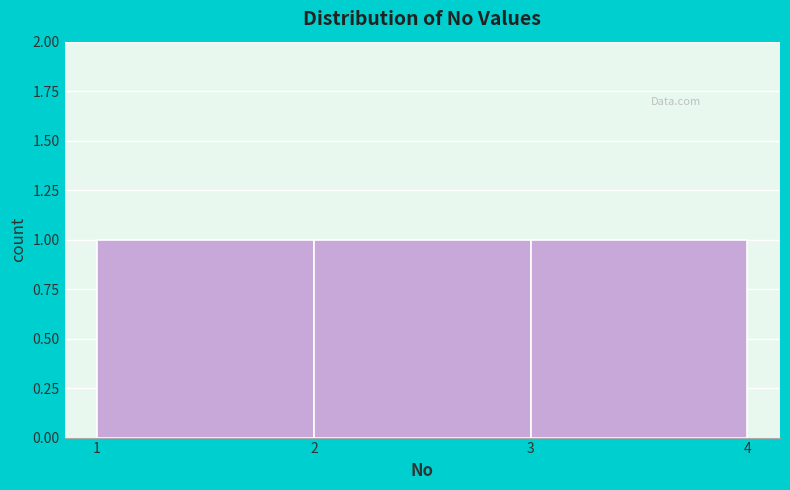

How tall is the bar that spans 1 to 2 on the x-axis? The values are not printed on the chart, so give them approximately, as read against the axis.

1